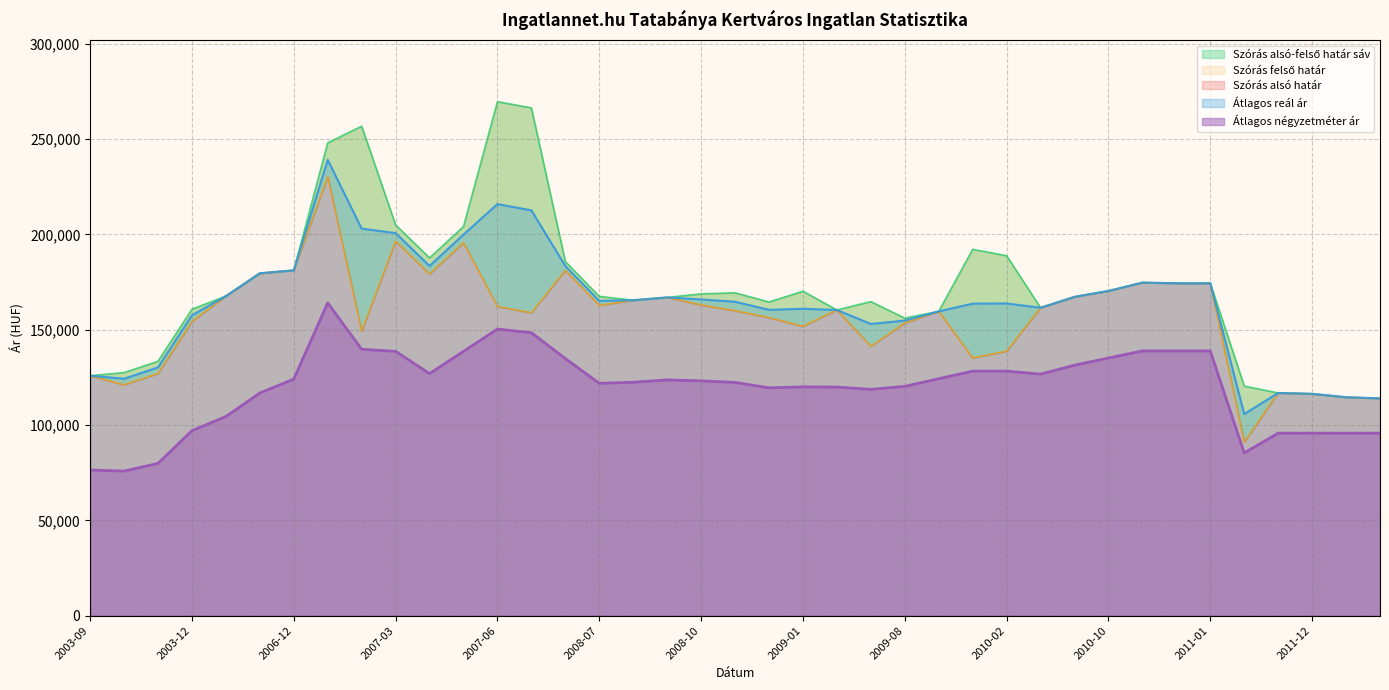

What value does the Átlagos reál ár series have at 2009-09, to the nearest 100?

159600